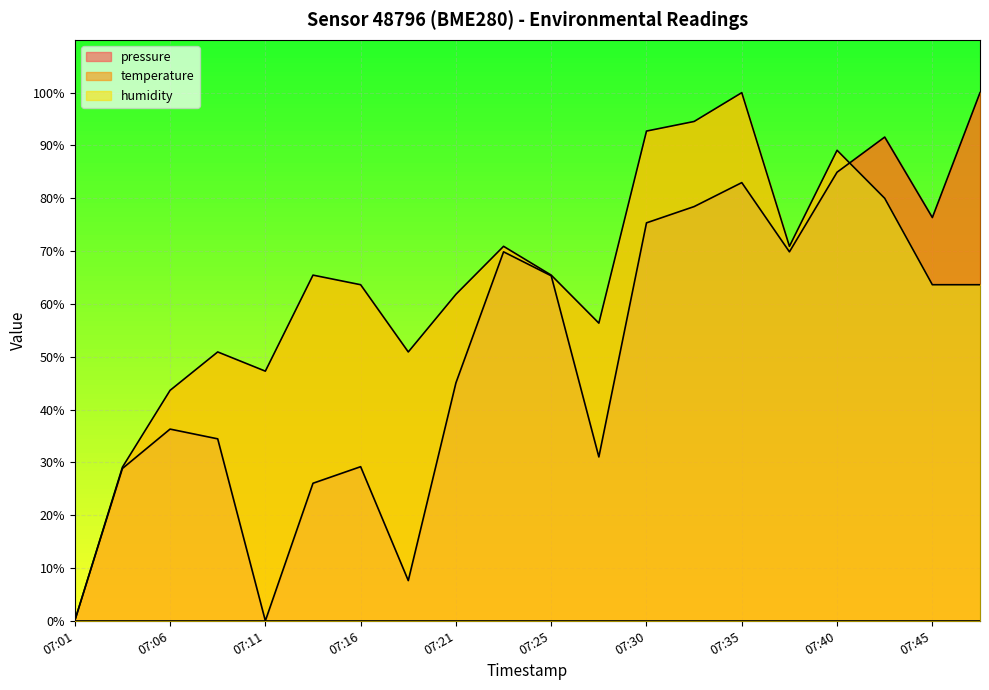

How many data points in temperature are above 63?

12